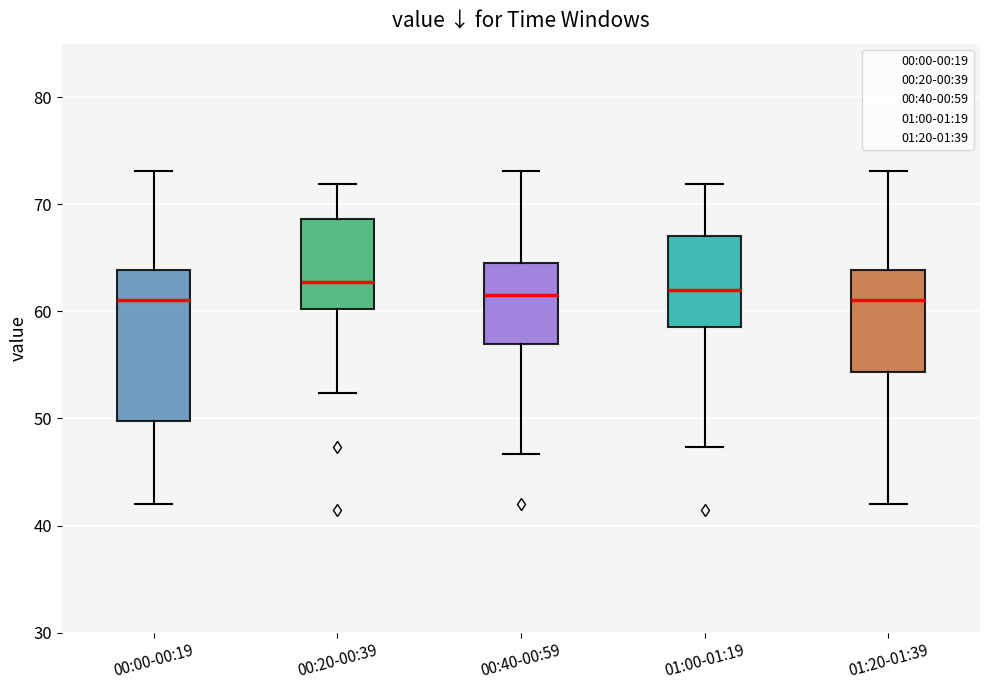

Reading left to right, read every box against the y-axis: the position of its median line, the range the box covers, and the ends of its whiskers. The values are not printed on the chart, so give them approximately, as read against the axis.

00:00-00:19: median 61, box 50 to 64, whiskers 42 to 73
00:20-00:39: median 63, box 60 to 69, whiskers 52 to 72
00:40-00:59: median 62, box 57 to 64, whiskers 47 to 73
01:00-01:19: median 62, box 59 to 67, whiskers 47 to 72
01:20-01:39: median 61, box 54 to 64, whiskers 42 to 73